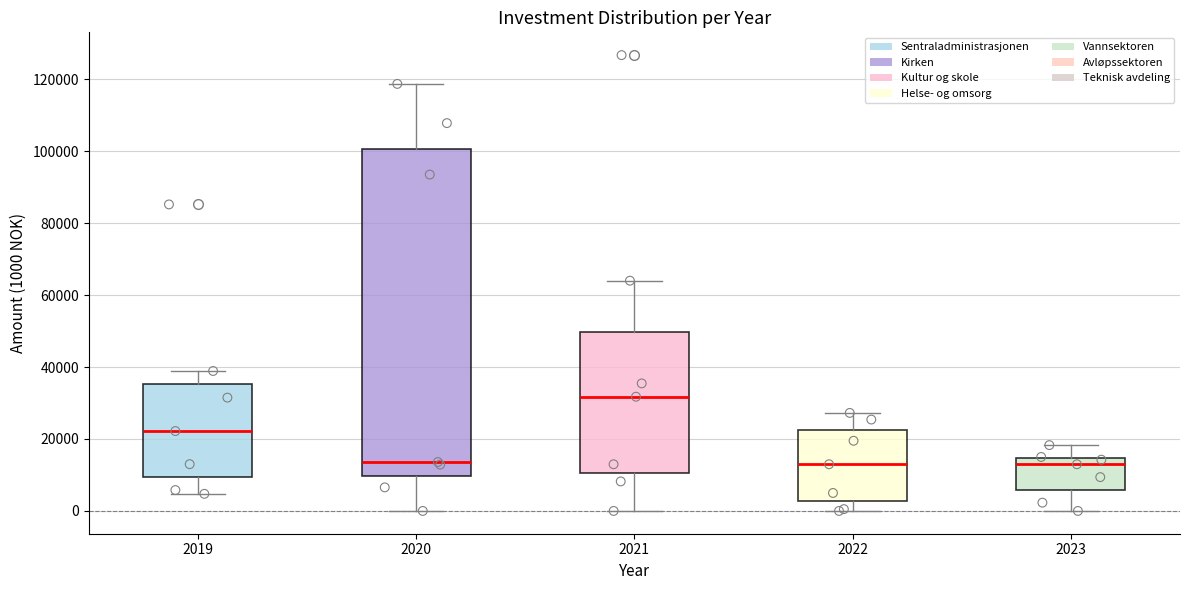

Which box is the tallest, from its lower edge to its upper edge?

2020